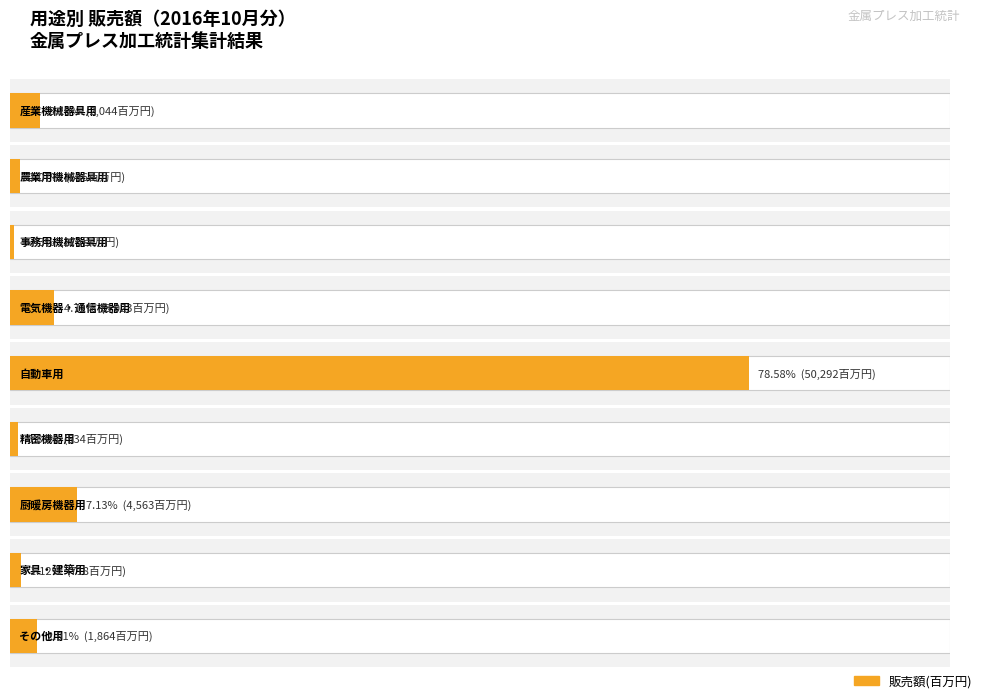

What is the difference between the maximum and minimum values?

50017